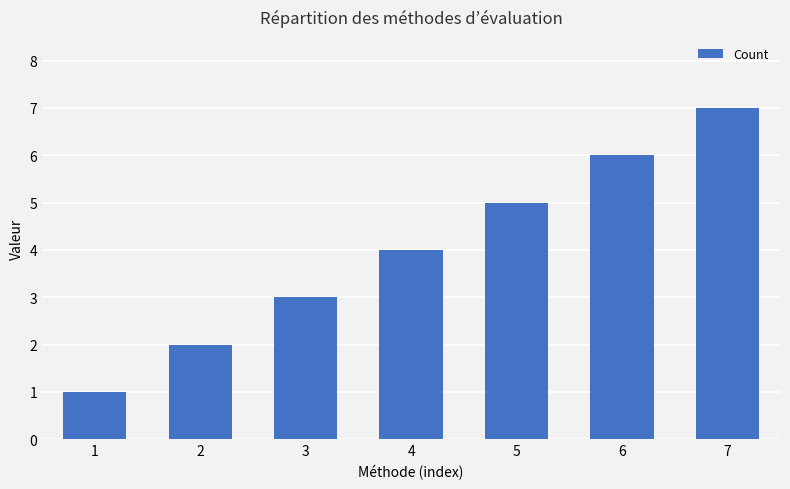

Rank the categories by value from lowest to highest.

1, 2, 3, 4, 5, 6, 7